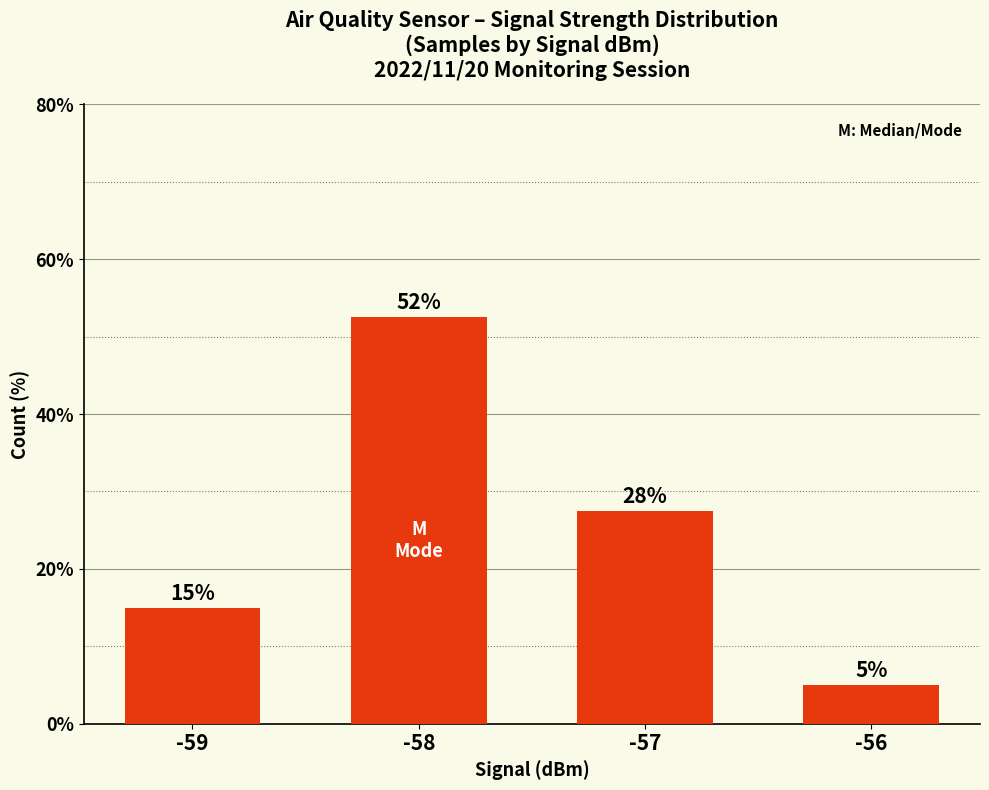

How many bars are there in total?

4